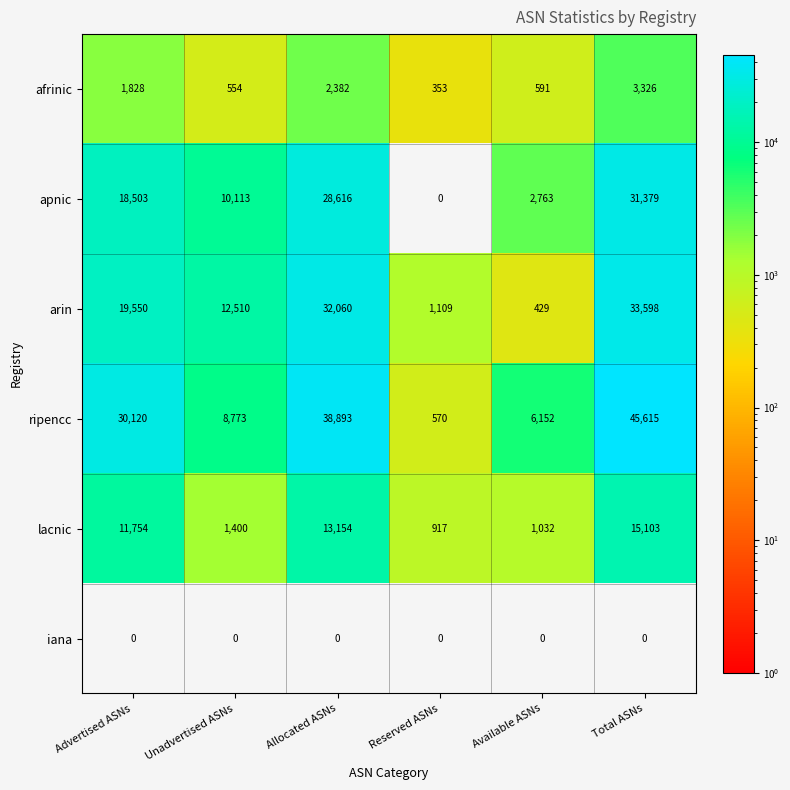

Which category has the highest value in the afrinic series?

Total ASNs